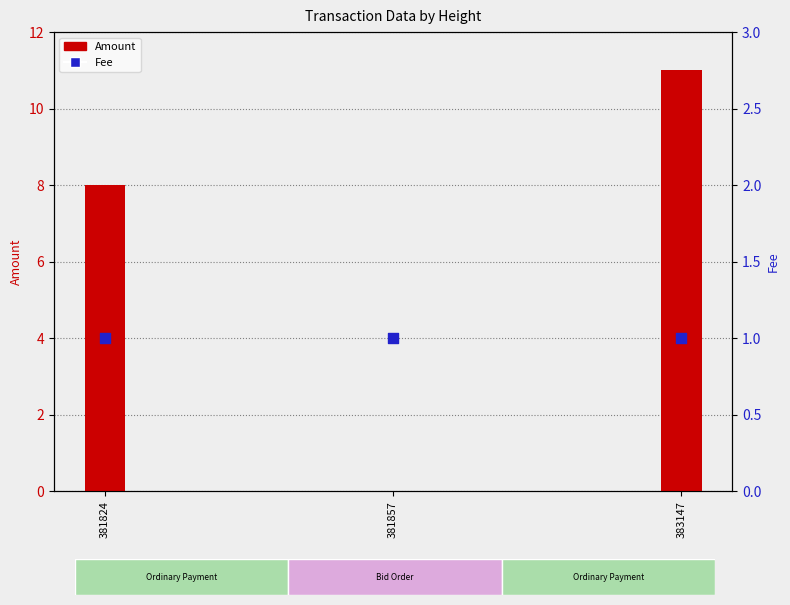

At how many categories does at least one series exceed 7?

2